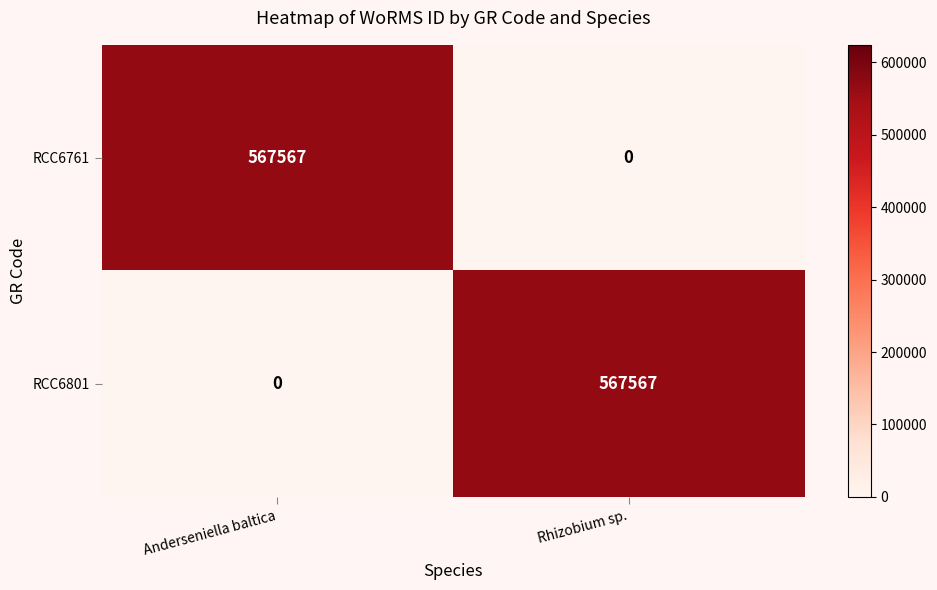

Is it true that RCC6801 equals 0 at Anderseniella baltica?

True